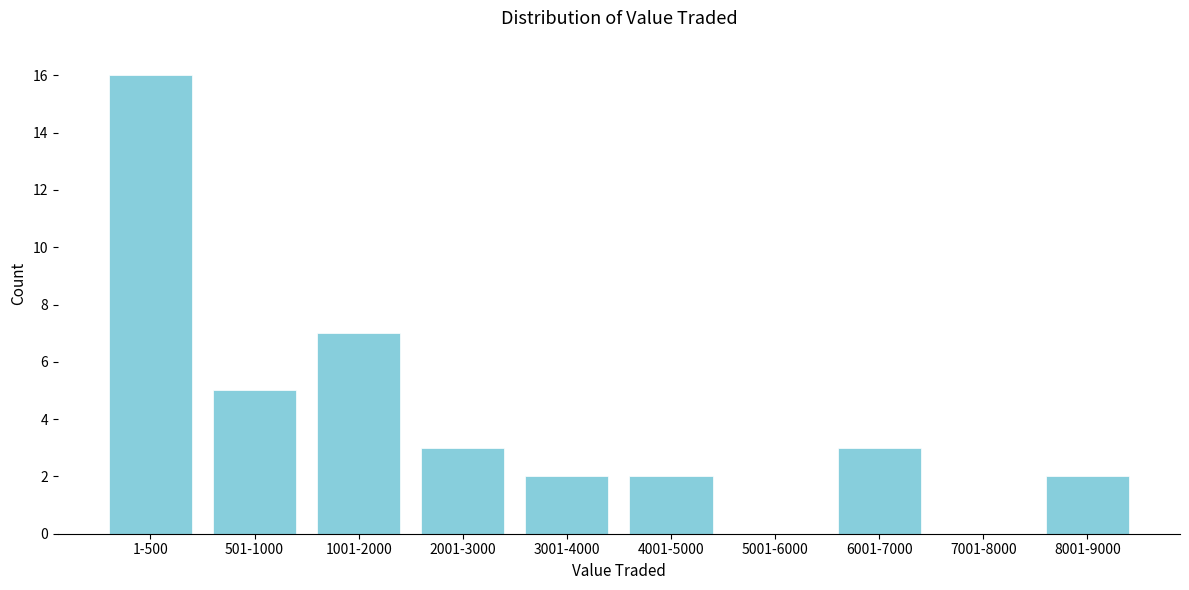

Reading left to right, transcribe all the data shown in this chart.

1-500=16	501-1000=5	1001-2000=7	2001-3000=3	3001-4000=2	4001-5000=2	5001-6000=0	6001-7000=3	7001-8000=0	8001-9000=2